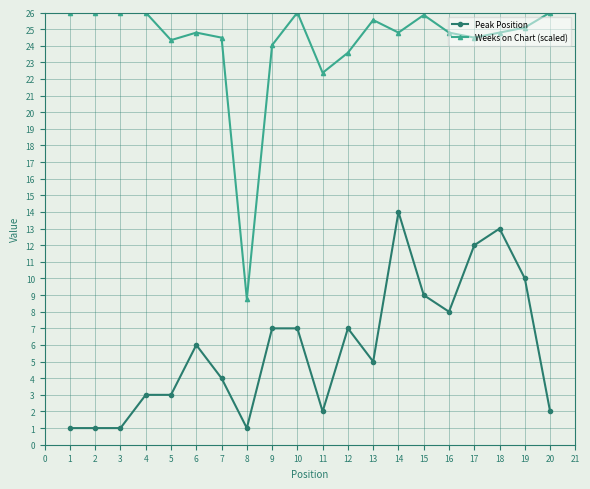

Count the number of categories in the chart.

20